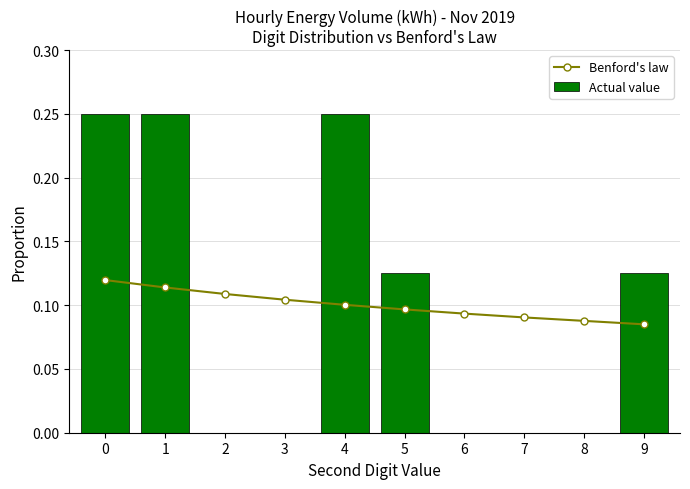

Are the bars grouped side by side (vs. stacked)?

Yes